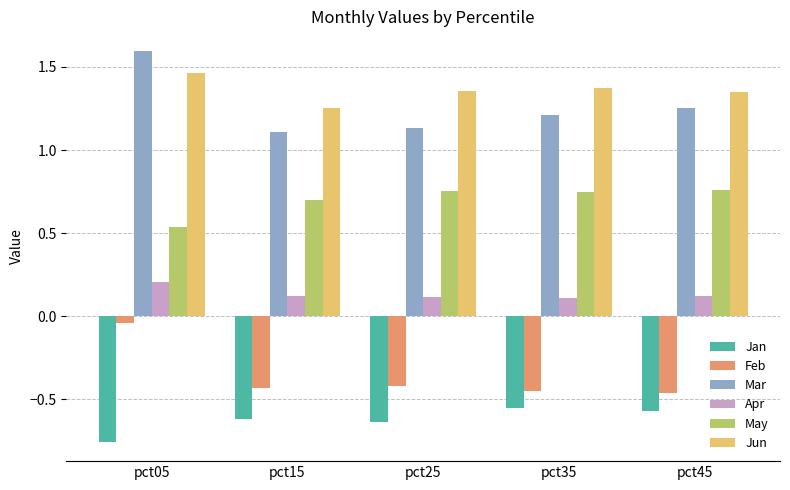

The Apr series shows 0.1 at pct15. True or false?

True